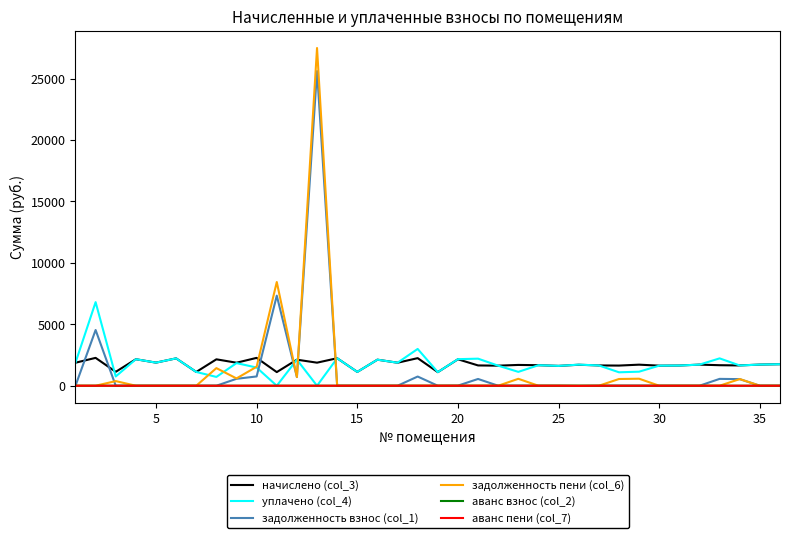

What is the maximum value shown in the chart?

27483.9